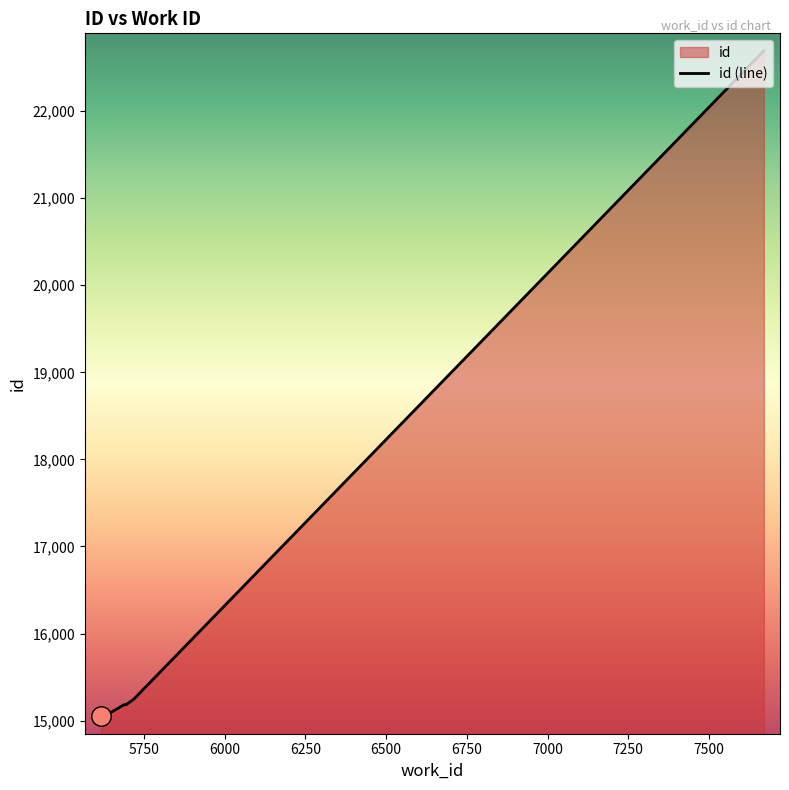

What is the maximum value shown in the chart?

22694